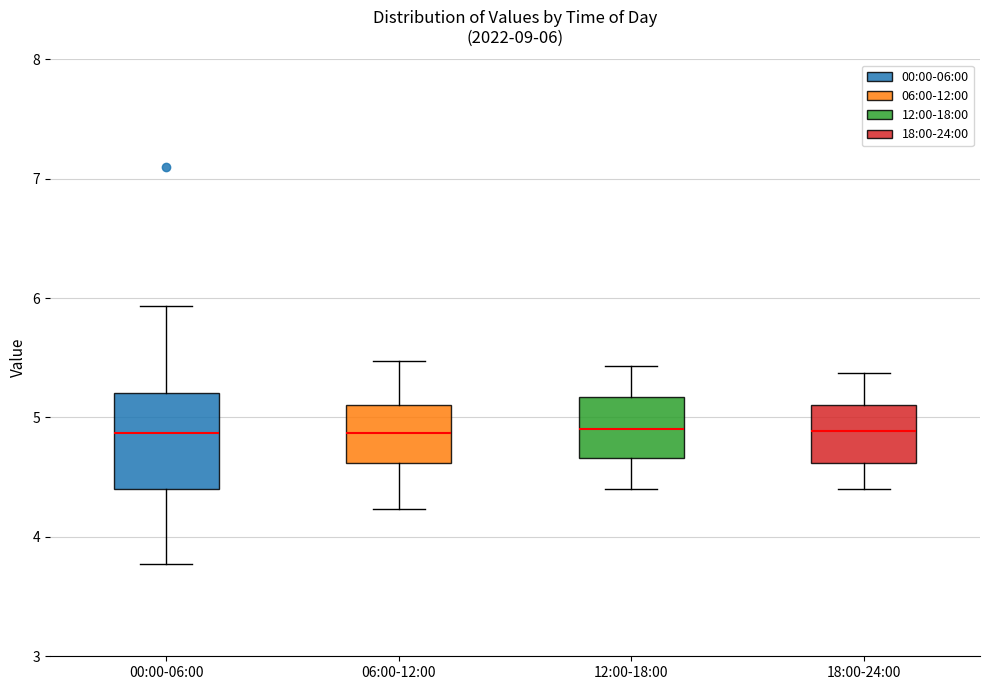

Comparing the boxes themselves (not the whiskers), which one is the tallest?

00:00-06:00